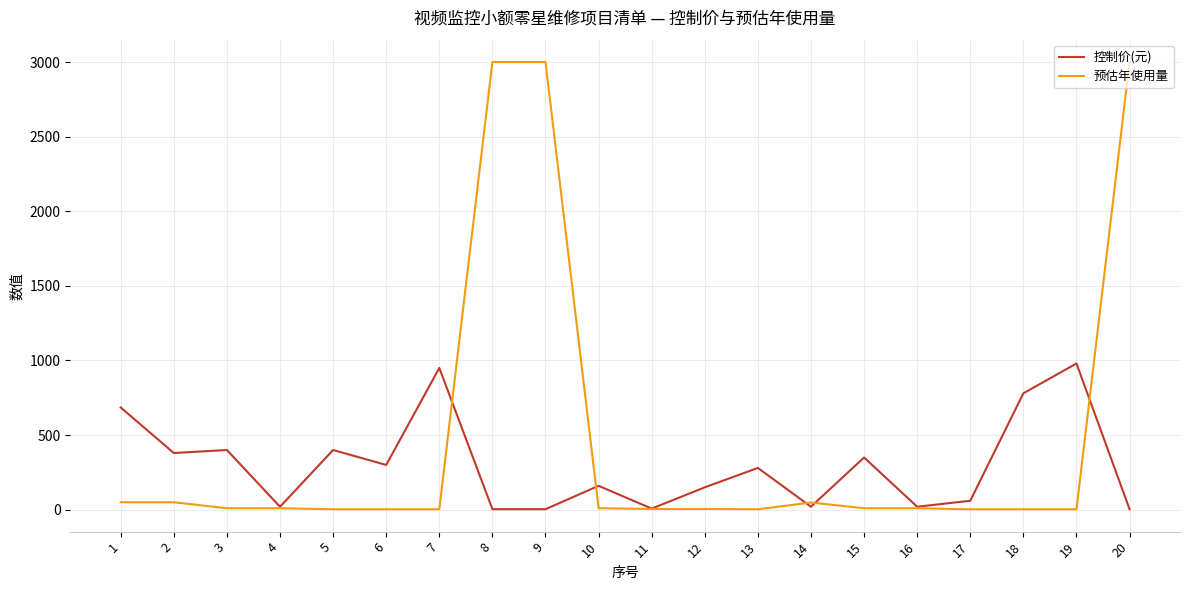

What is the difference between the maximum and second lowest values in the 控制价(元) series?

976.5